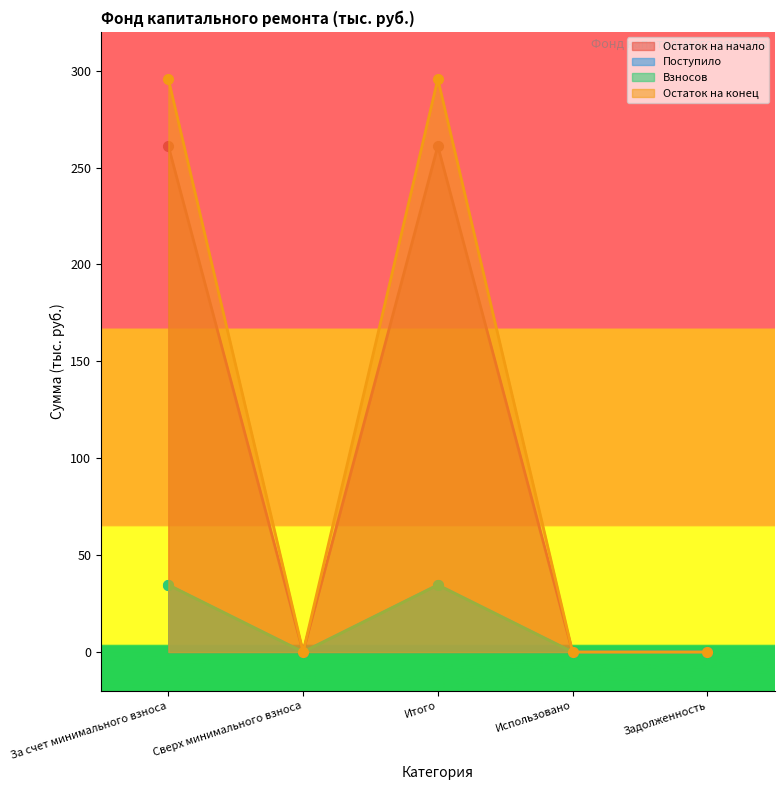

What is the highest value of the Поступило series?

34.6